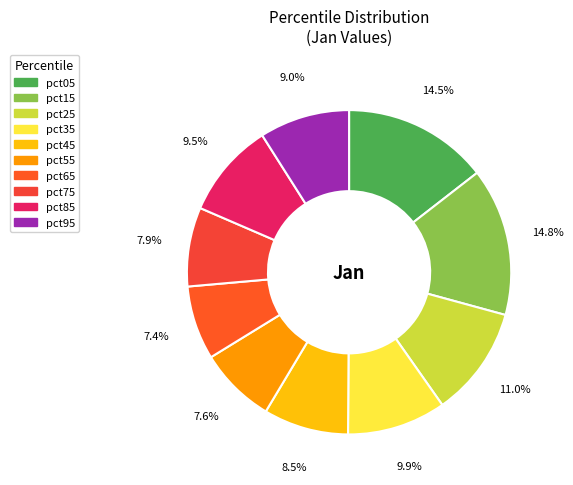

Count the number of slices in the pie.

10